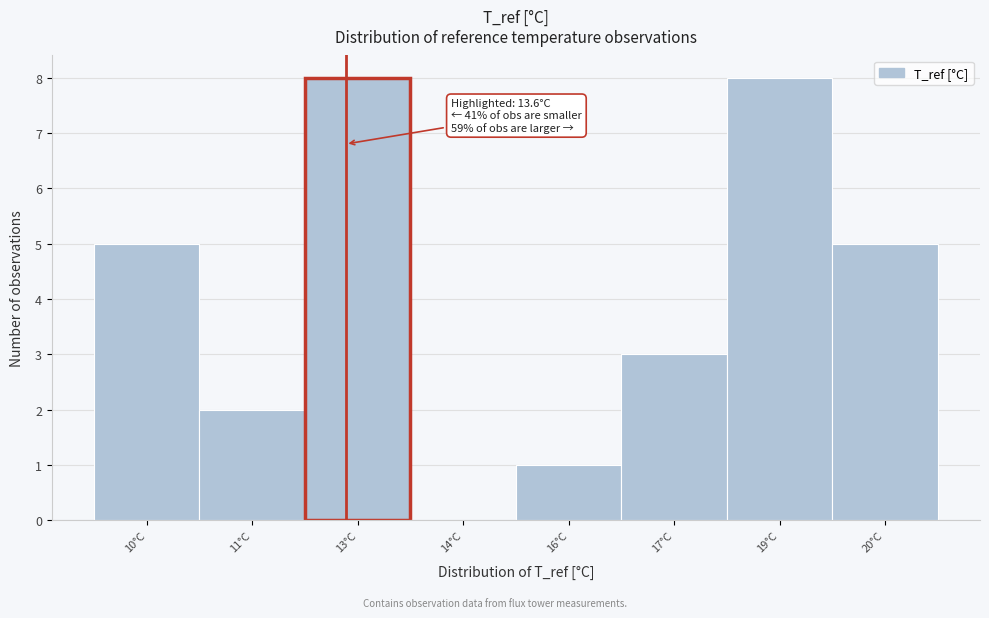

Reading right to left, extract all data points from this chart.

20°C=5	19°C=8	17°C=3	16°C=1	14°C=0	13°C=8	11°C=2	10°C=5